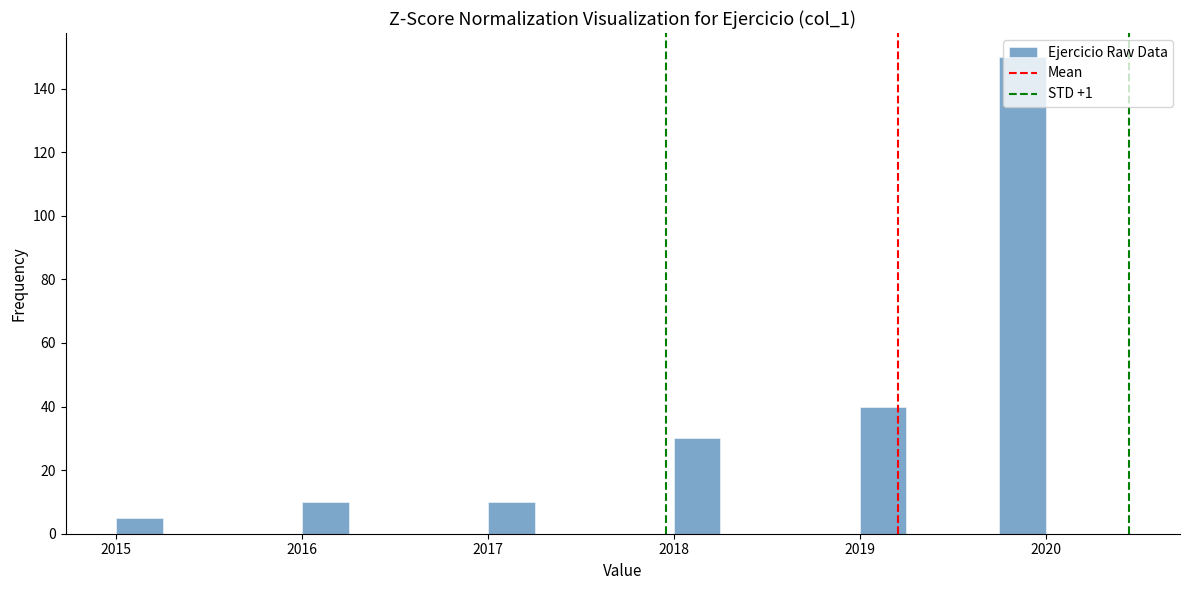

Around what value on the x-axis is the tallest bar? Give the approximate position of its centre, as read against the axis.

2019.9